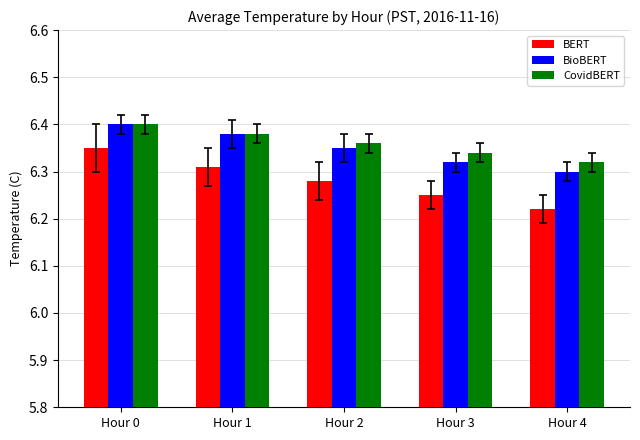

True or false: BioBERT has a value of 6.4 at Hour 0.

True